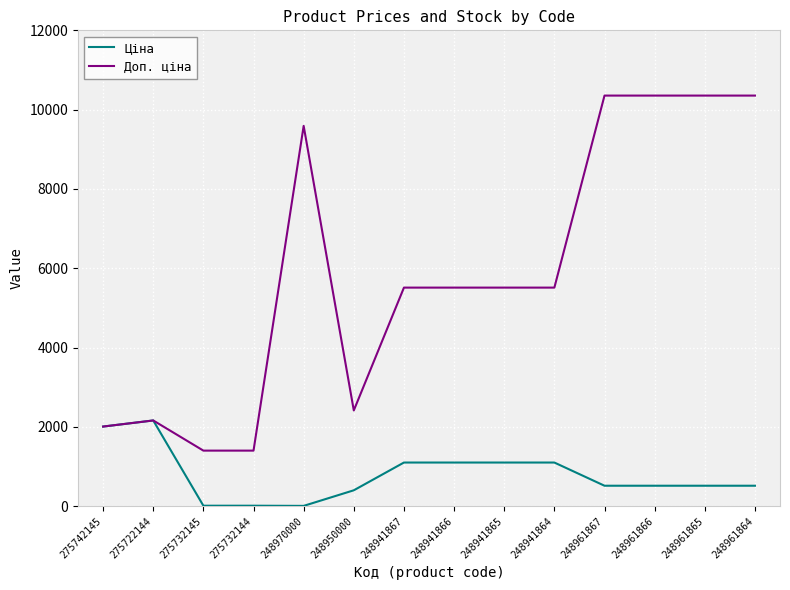

Rank the series by their average value, from highest to lowest.

Доп. ціна, Ціна